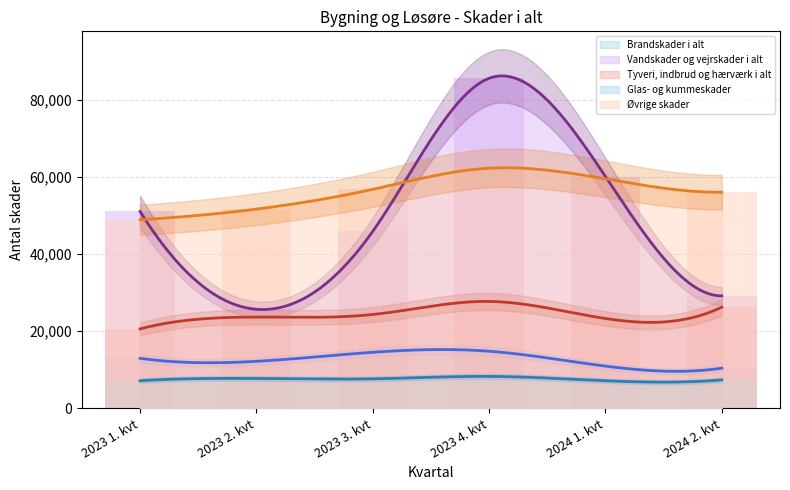

The value of Brandskader i alt at 2024 1. kvt is 10969. True or false?

True